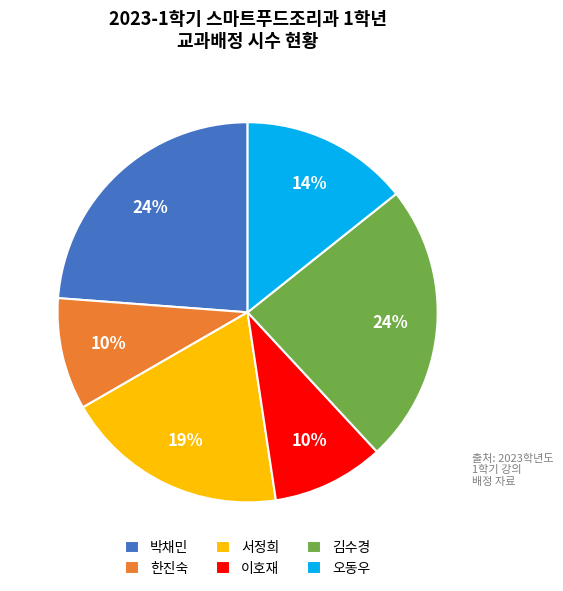

To the nearest percent, what portion does 김수경 represent?

24%